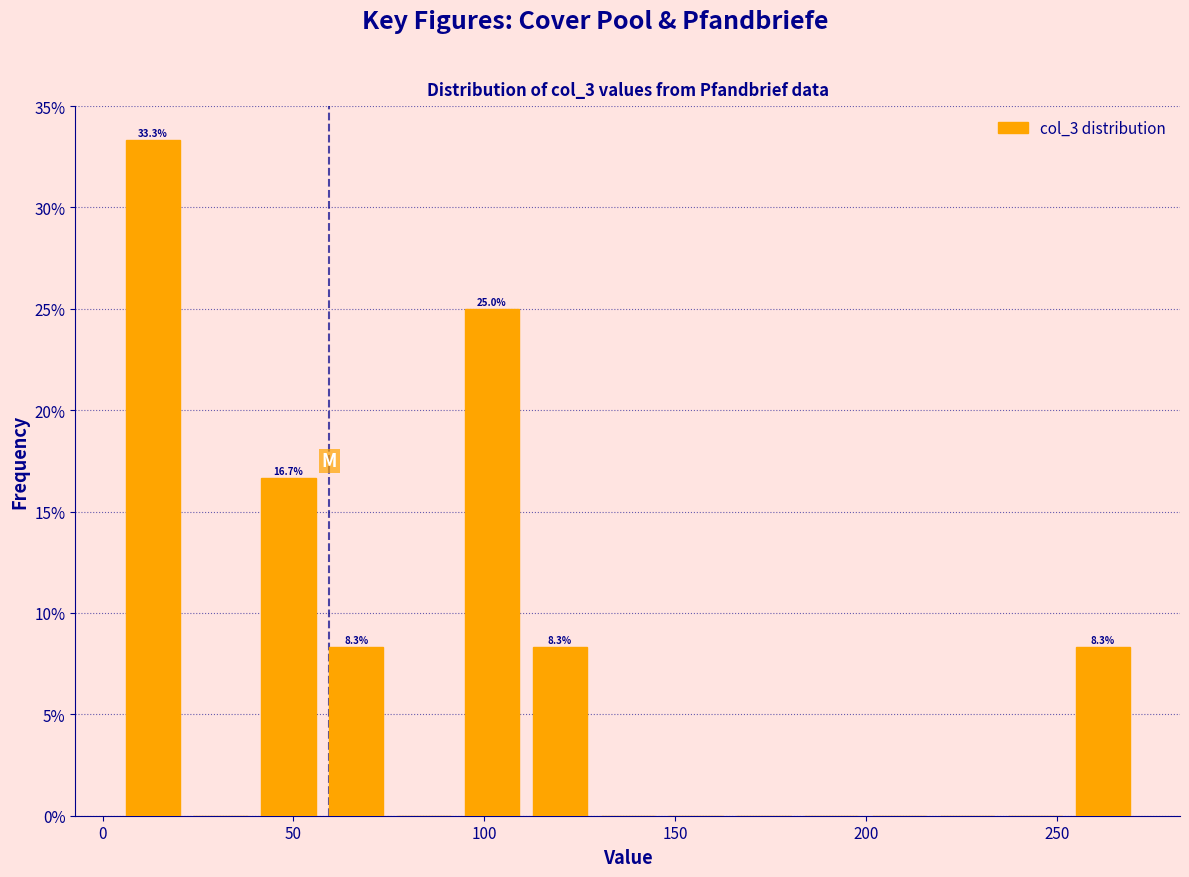

Read against the x-axis, roughly where is the centre of the tallest bar?

15